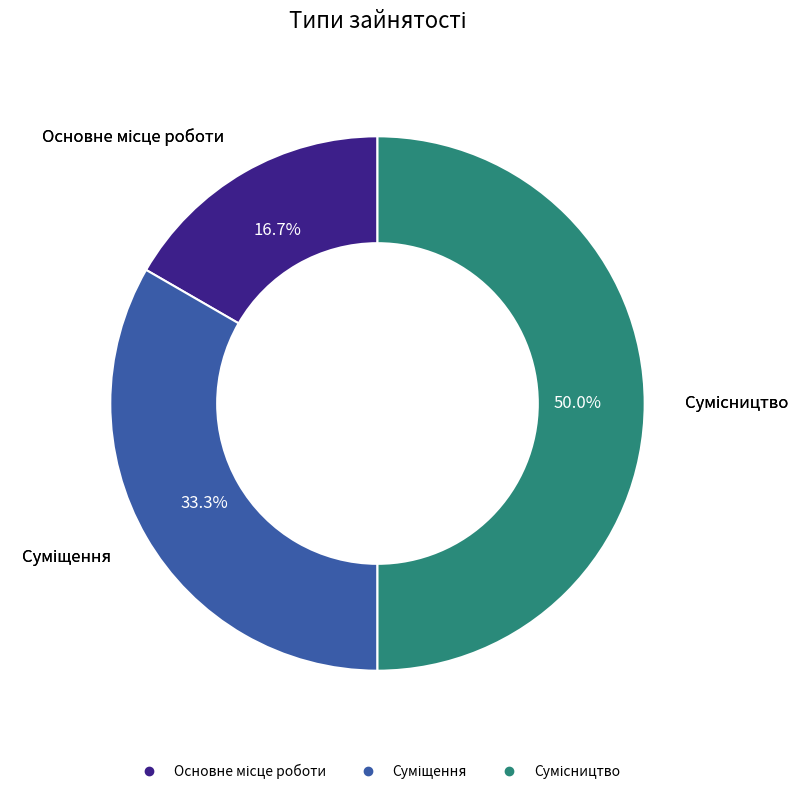

Approximately how many times larger is the value at Сумісництво compared to Суміщення?

1.5